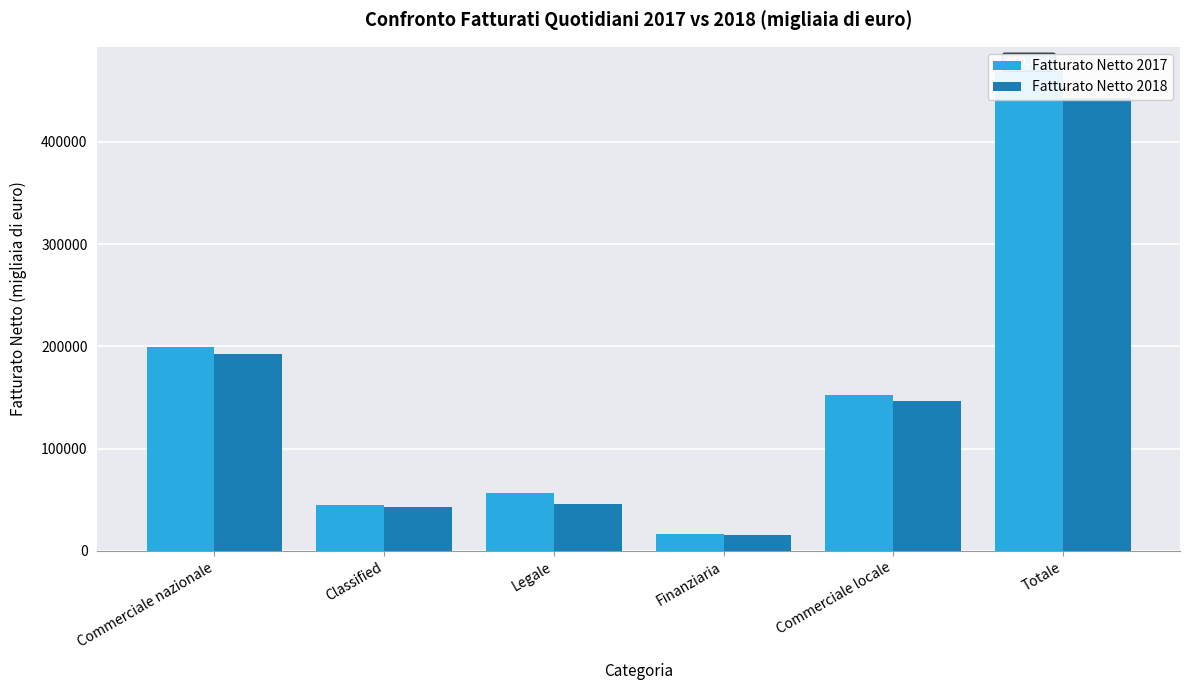

Rank the series by their maximum value, from lowest to highest.

Fatturato Netto 2018, Fatturato Netto 2017